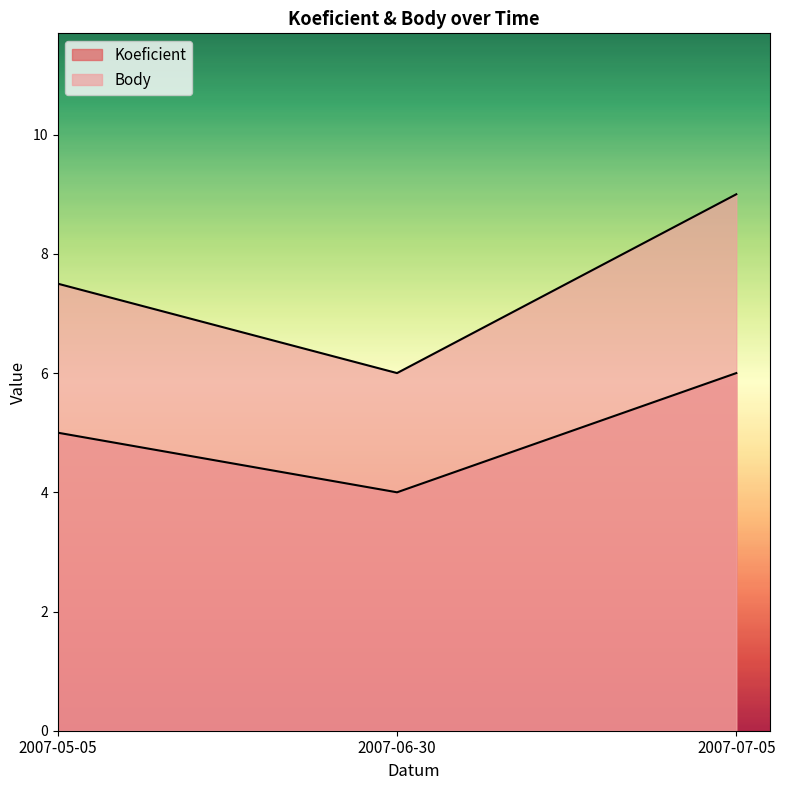

Rank the series by their maximum value, from lowest to highest.

Koeficient, Body